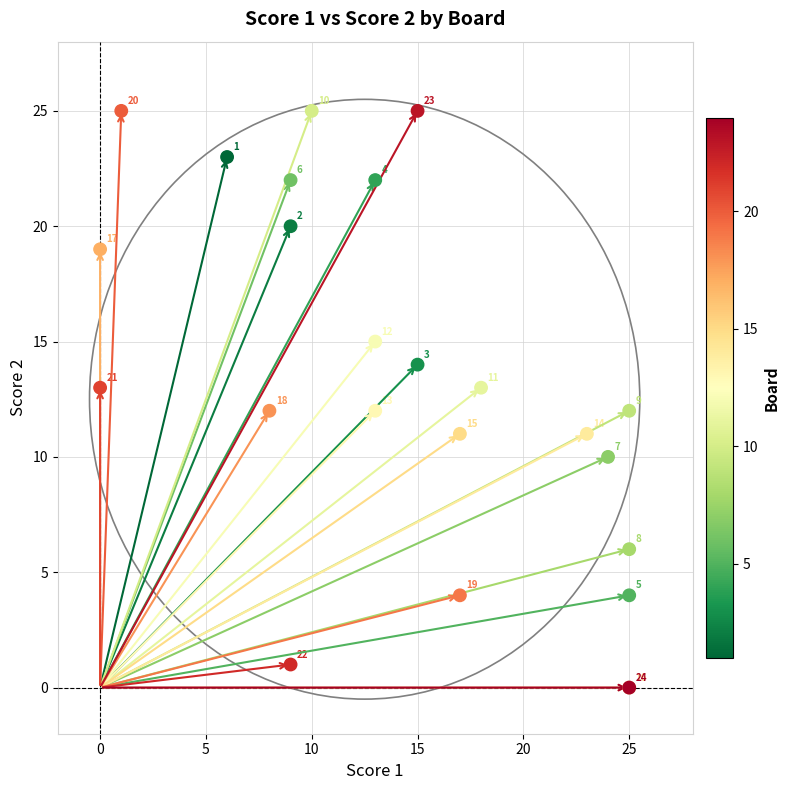

What Y value in the scatter plot is closest to 12?

12